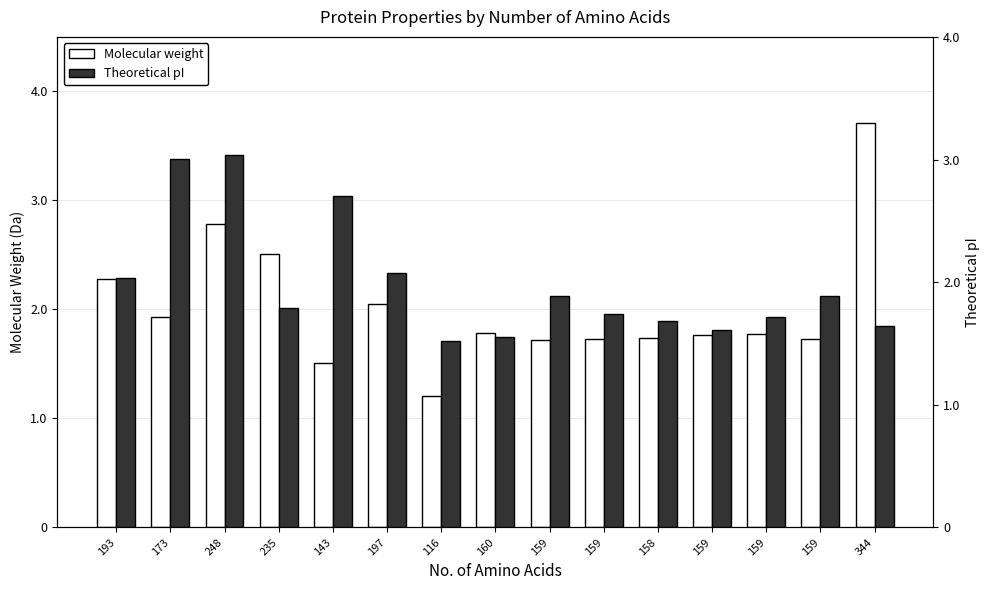

At which category is the sum across all series the highest?

344